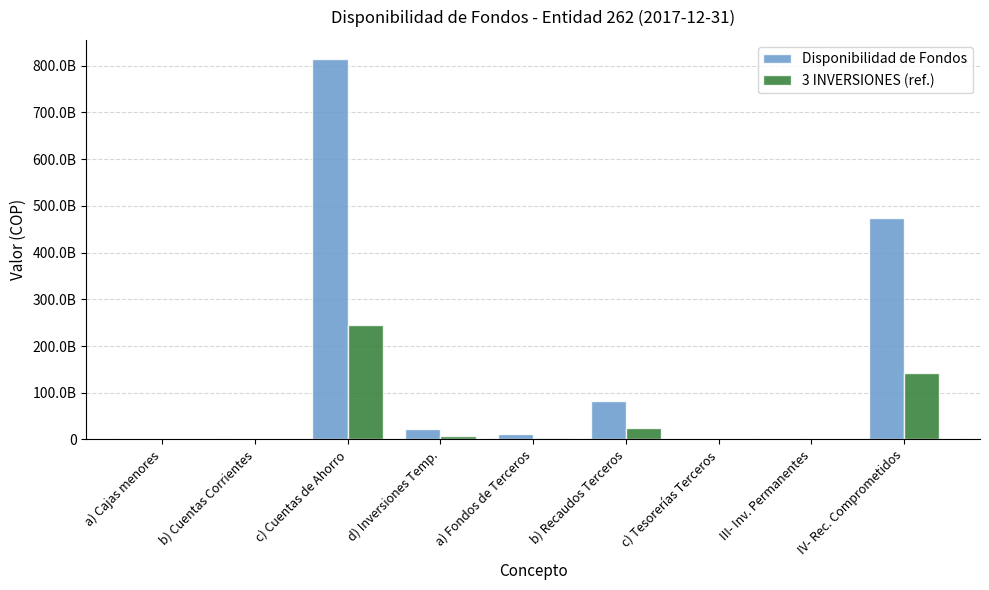

Rank the series by their maximum value, from lowest to highest.

3 INVERSIONES (ref.), Disponibilidad de Fondos